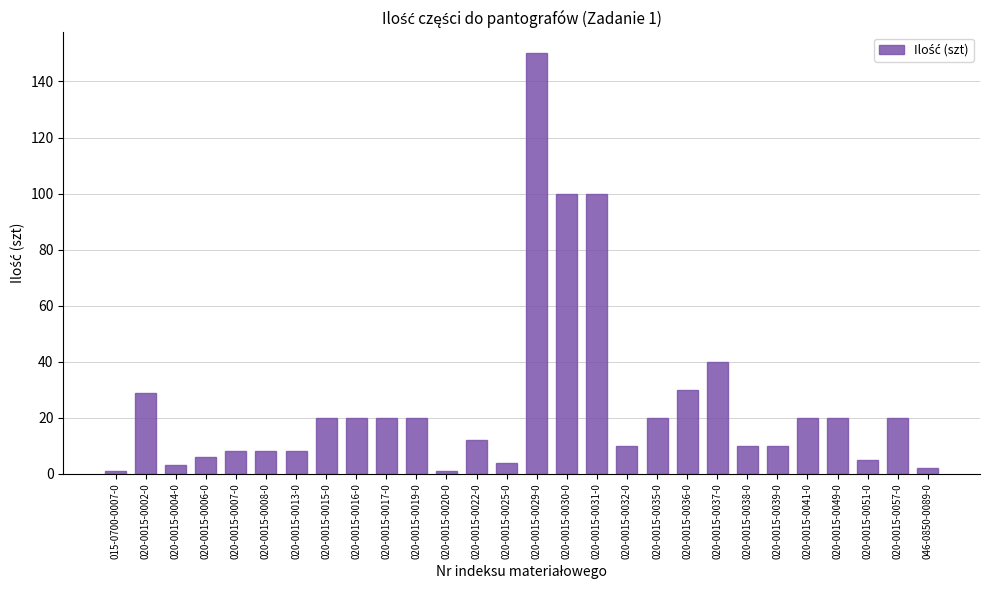

What position from the left is 020-0015-0036-0?

20